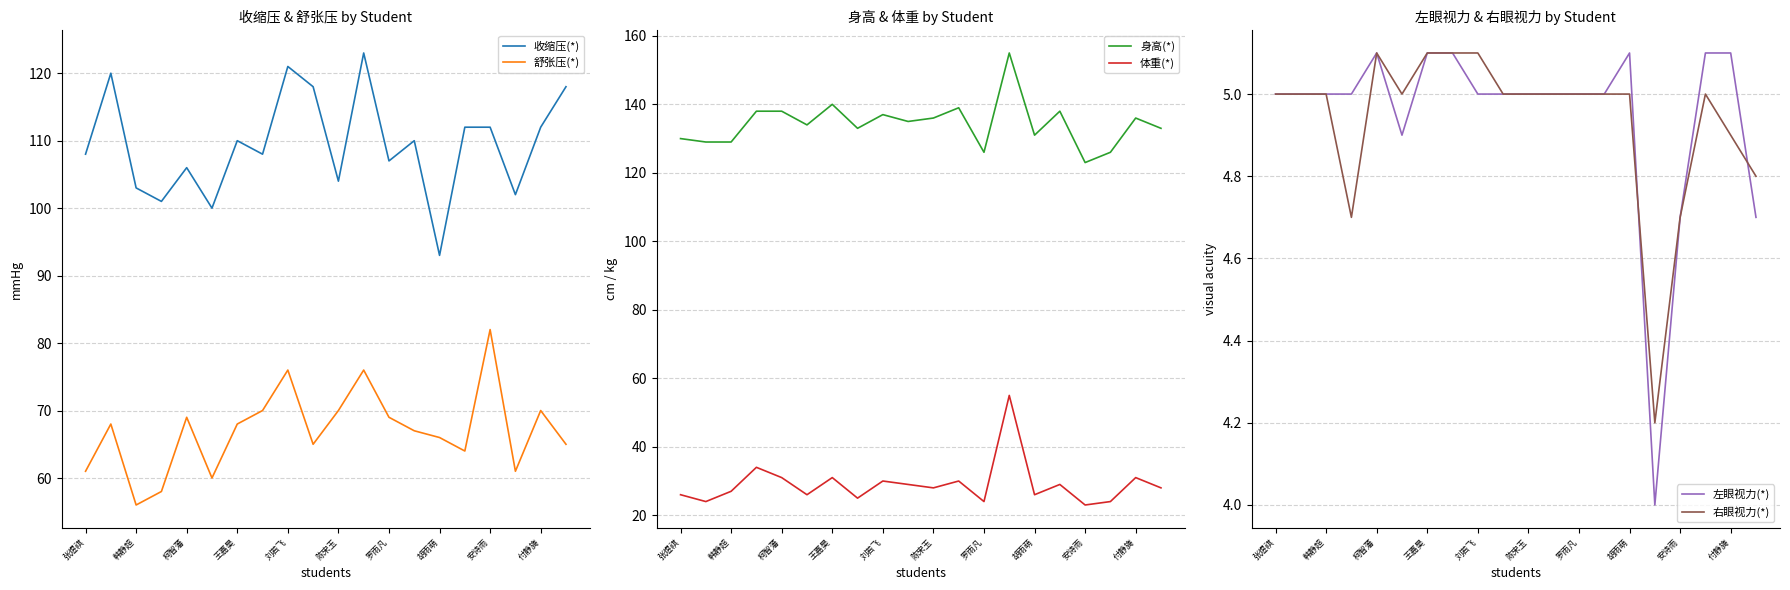

The value of 舒张压(*) at 王嘉昊 is 46. True or false?

False